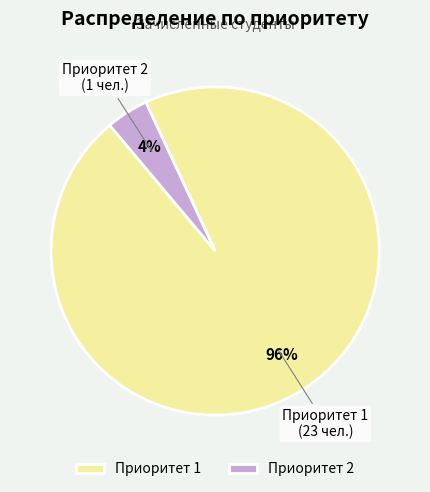

Between Приоритет 1 and Приоритет 2, which is larger?

Приоритет 1